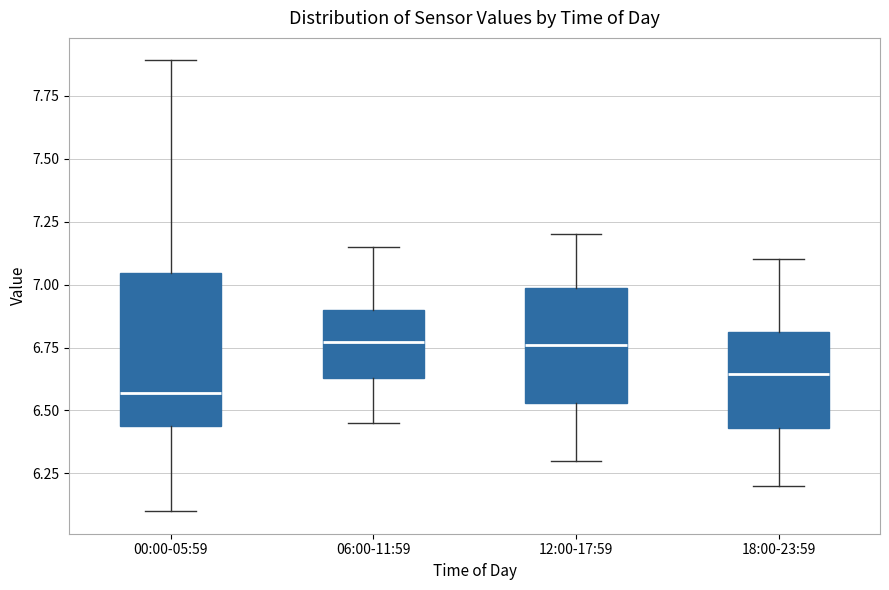

Reading left to right, read every box against the y-axis: the position of its median line, the range the box covers, and the ends of its whiskers. The values are not printed on the chart, so give them approximately, as read against the axis.

00:00-05:59: median 6.55, box 6.45 to 7.05, whiskers 6.10 to 7.90
06:00-11:59: median 6.75, box 6.65 to 6.90, whiskers 6.45 to 7.15
12:00-17:59: median 6.75, box 6.55 to 7.00, whiskers 6.30 to 7.20
18:00-23:59: median 6.65, box 6.45 to 6.80, whiskers 6.20 to 7.10